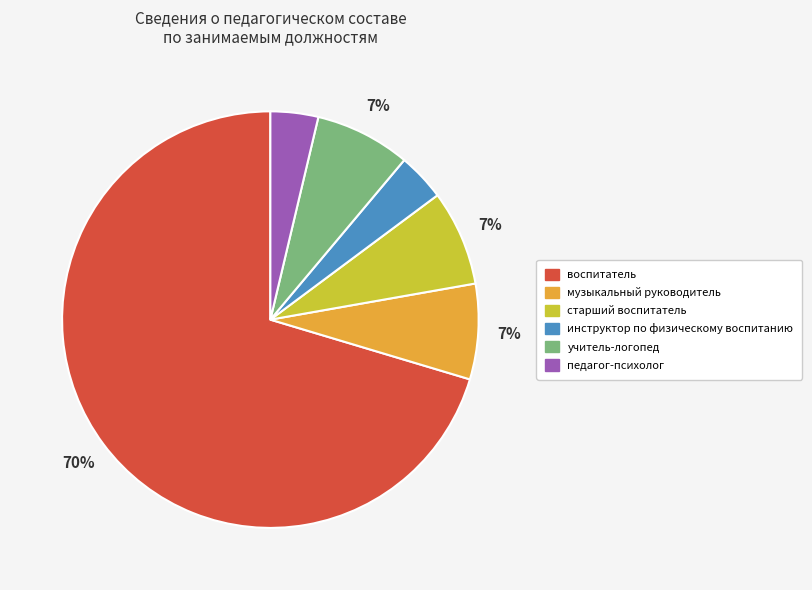

How many slices are in this pie chart?

6